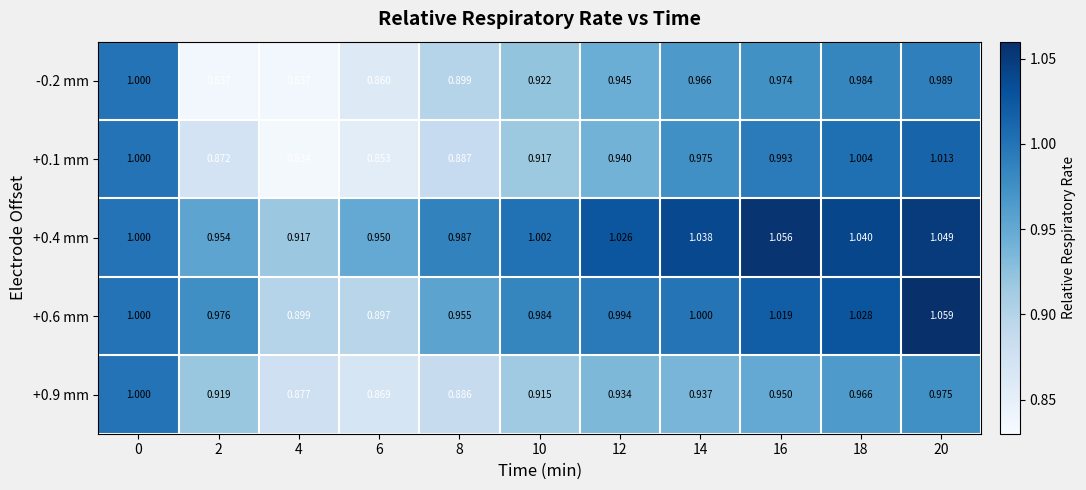

At which category is the sum across all series the highest?

20